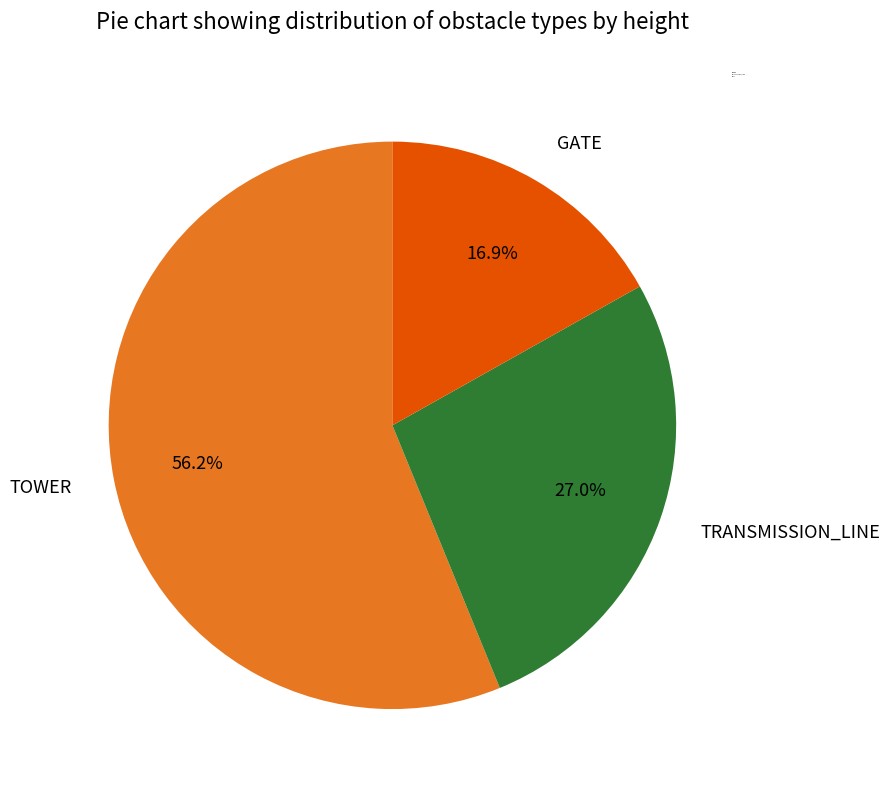

Count the number of slices in the pie.

3